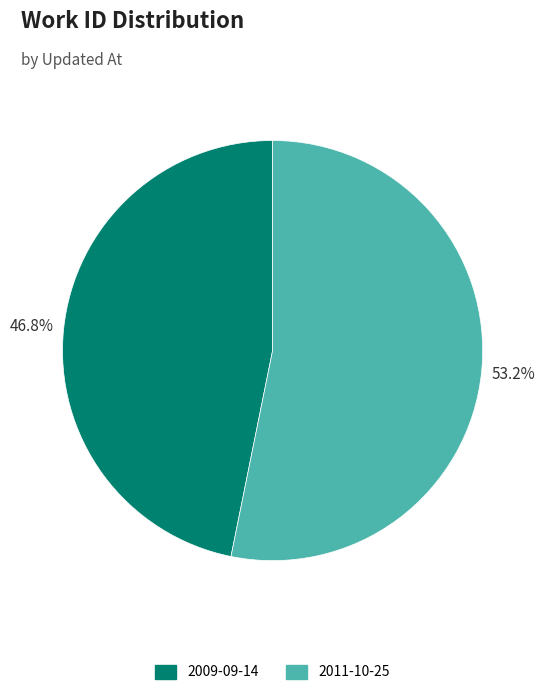

What is the ratio of the value at 2009-09-14 to the value at 2011-10-25?

0.9